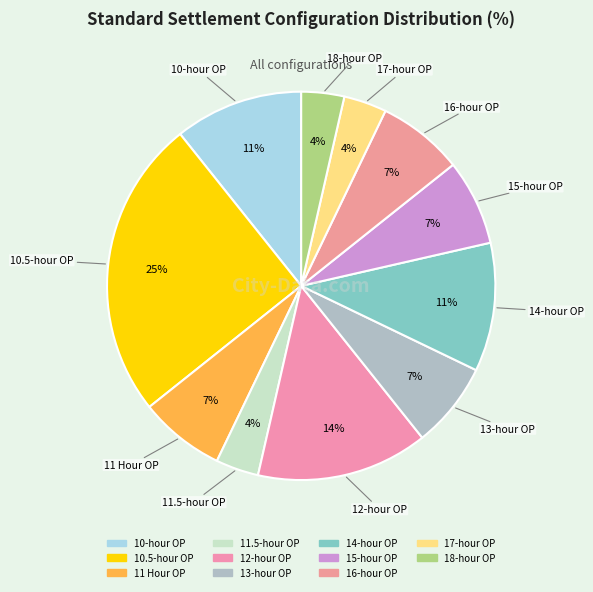

Which category has the smallest portion of the pie?

11.5-hour OP